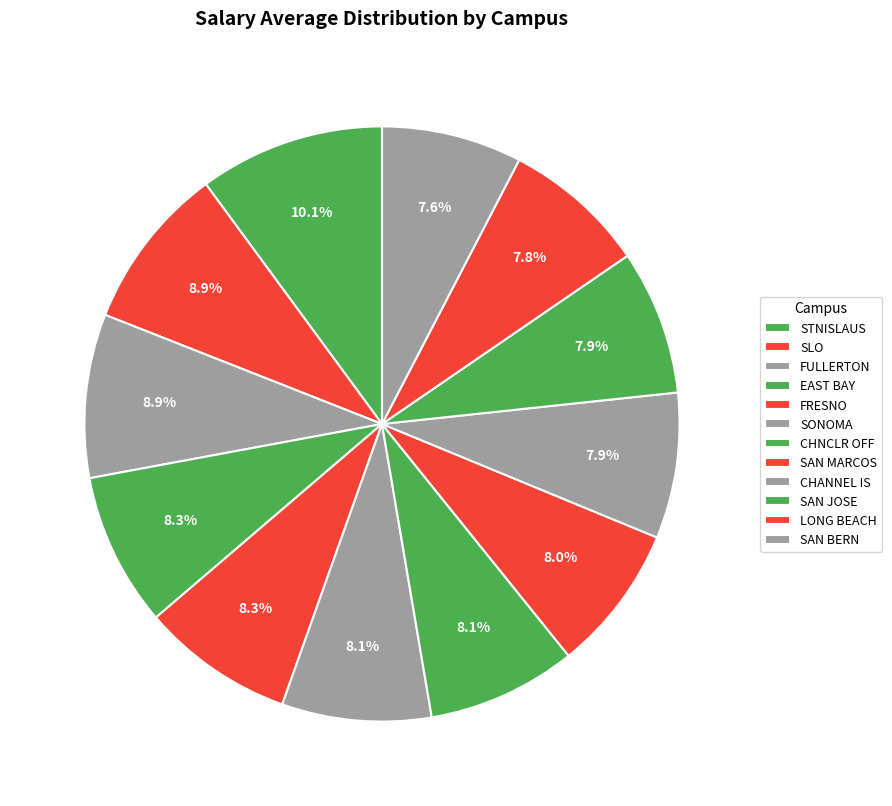

To the nearest percent, what is the average slice percentage?

8%